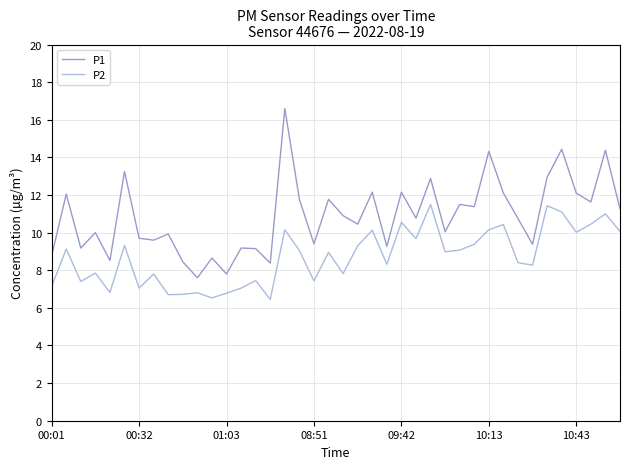

Which series has the largest total across all categories?

P1